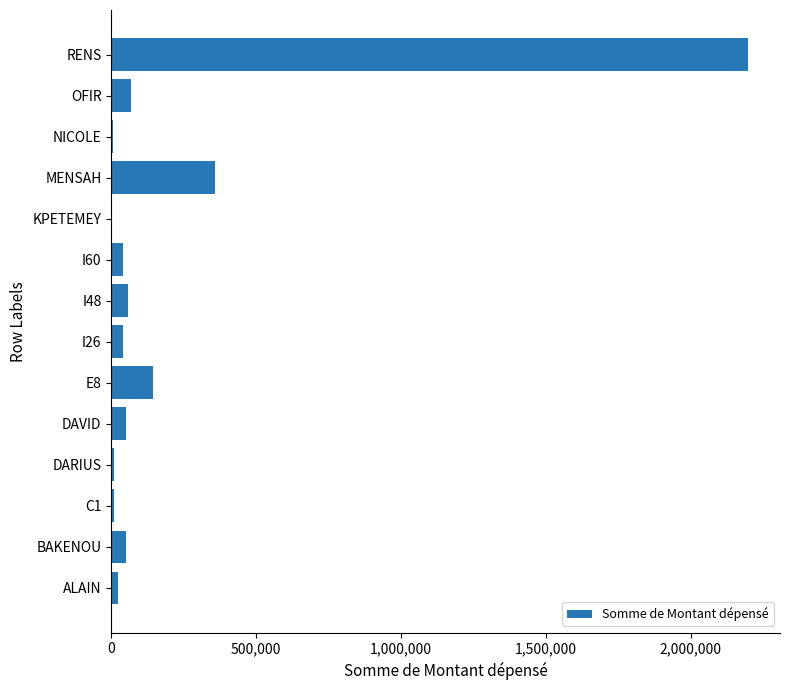

Between E8 and DAVID, which is larger?

E8